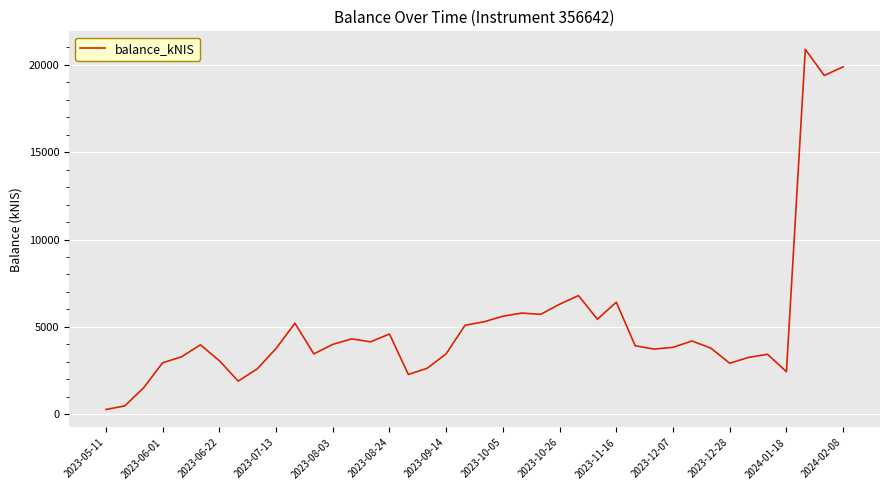

True or false: the data has more than 1 interior local peaks.

True